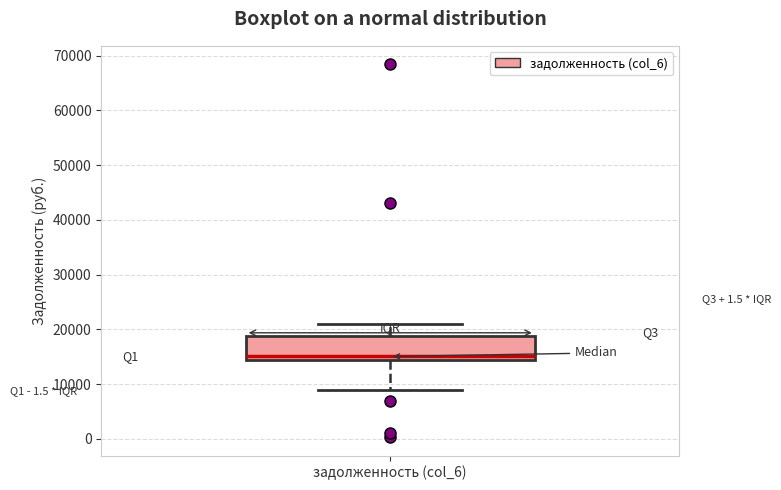

Read this box plot against the y-axis: the position of the median line, the range covered by the box, and the ends of both whiskers. The values are not printed on the chart, so give them approximately, as read against the axis.

median 15000, box 14000 to 19000, whiskers 9000 to 21000